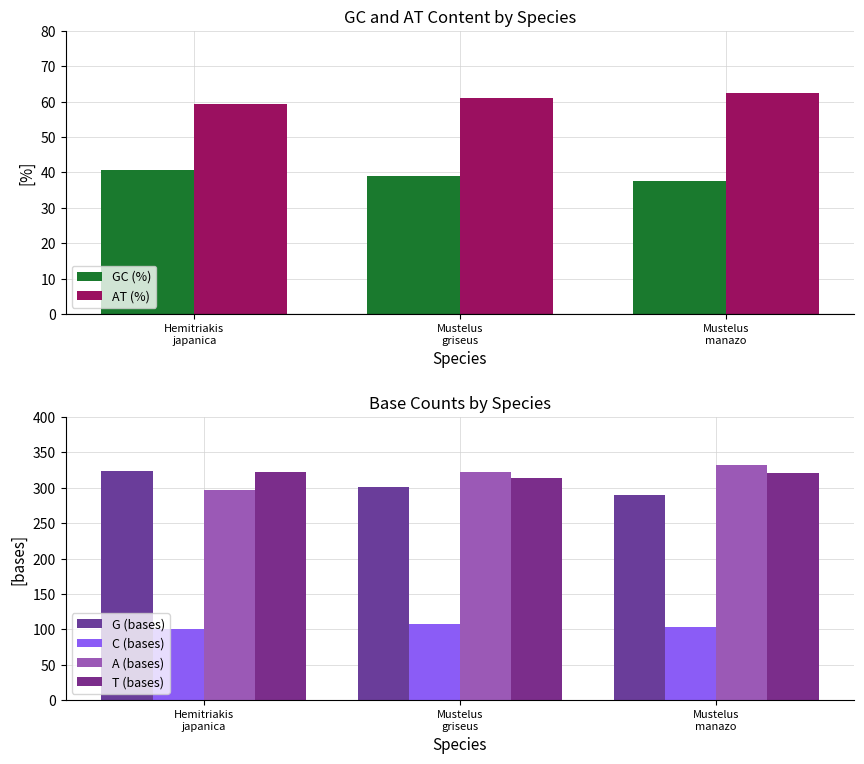

At which label does AT (%) first exceed 60?

Mustelus
griseus